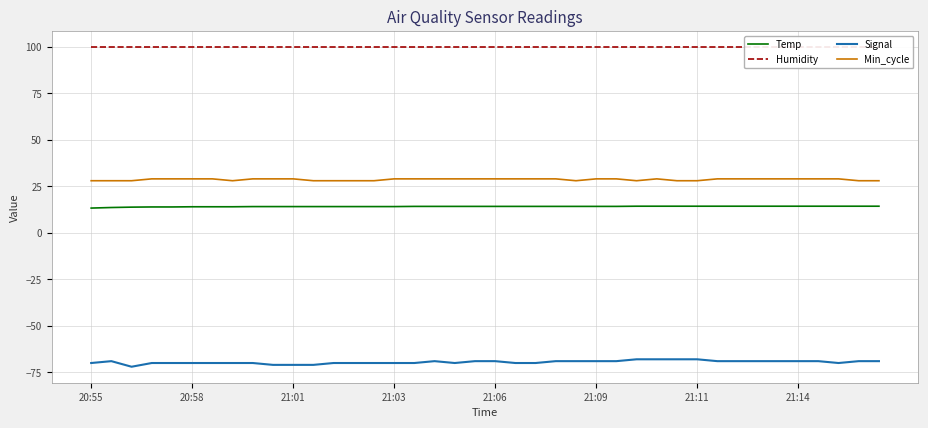

Where does the Signal series first go above -69?

27